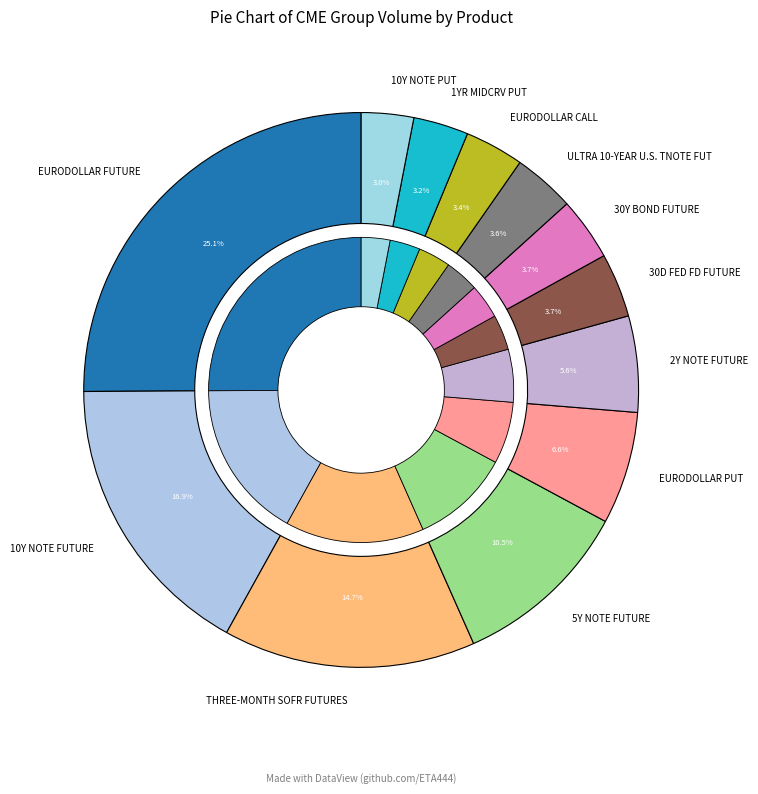

Rank the categories by value from highest to lowest.

EURODOLLAR FUTURE, 10Y NOTE FUTURE, THREE-MONTH SOFR FUTURES, 5Y NOTE FUTURE, EURODOLLAR PUT, 2Y NOTE FUTURE, 30D FED FD FUTURE, 30Y BOND FUTURE, ULTRA 10-YEAR U.S. TNOTE FUT, EURODOLLAR CALL, 1YR MIDCRV PUT, 10Y NOTE PUT